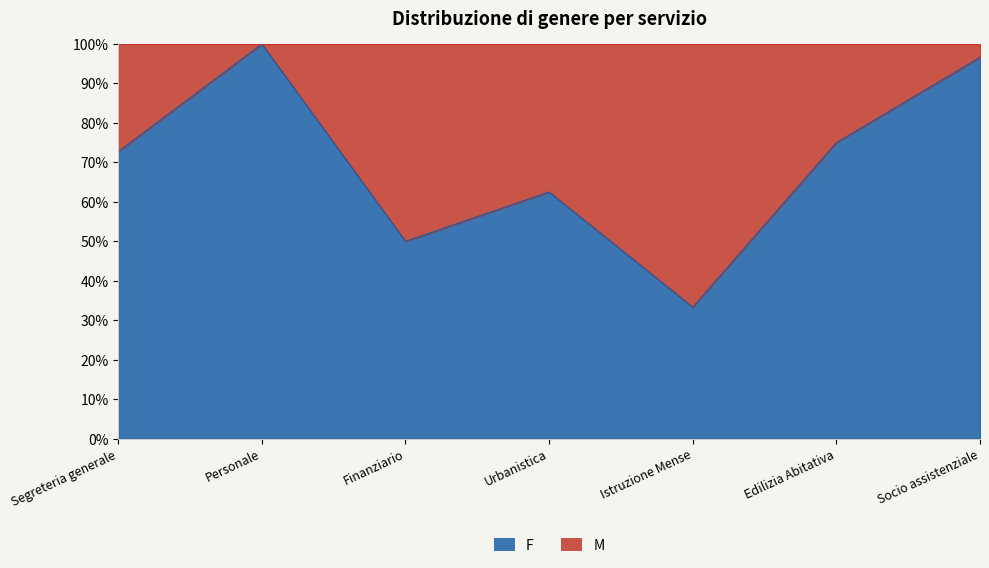

Reading left to right, transcribe all the data shown in this chart.

Segreteria generale=0.7	Personale=1.0	Finanziario=0.5	Urbanistica=0.6	Istruzione Mense=0.3	Edilizia Abitativa=0.8	Socio assistenziale=1.0